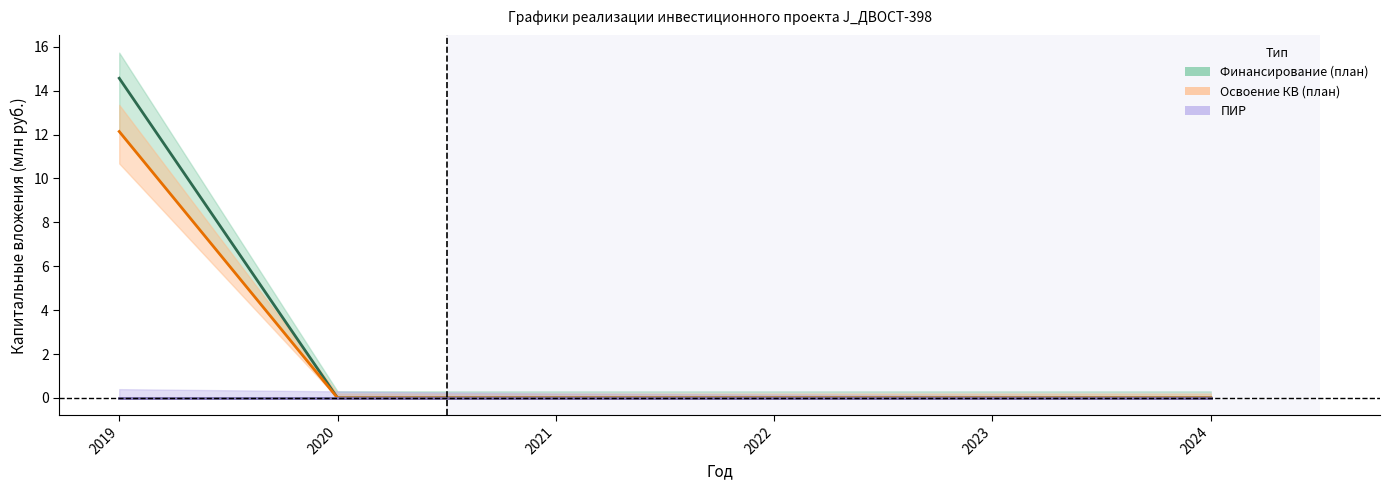

Which label corresponds to the largest value in the chart?

2019